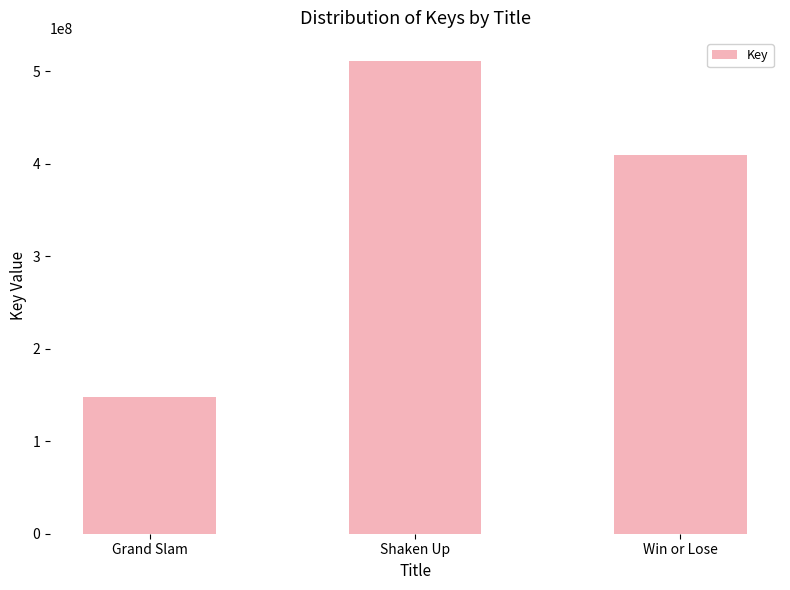

Rank the categories by value from lowest to highest.

Grand Slam, Win or Lose, Shaken Up